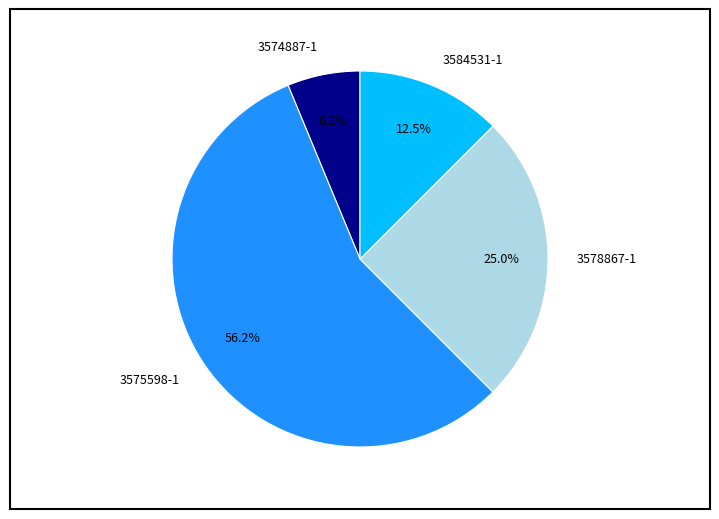

Do 3574887-1 and 3575598-1 together represent more than half of the pie?

Yes